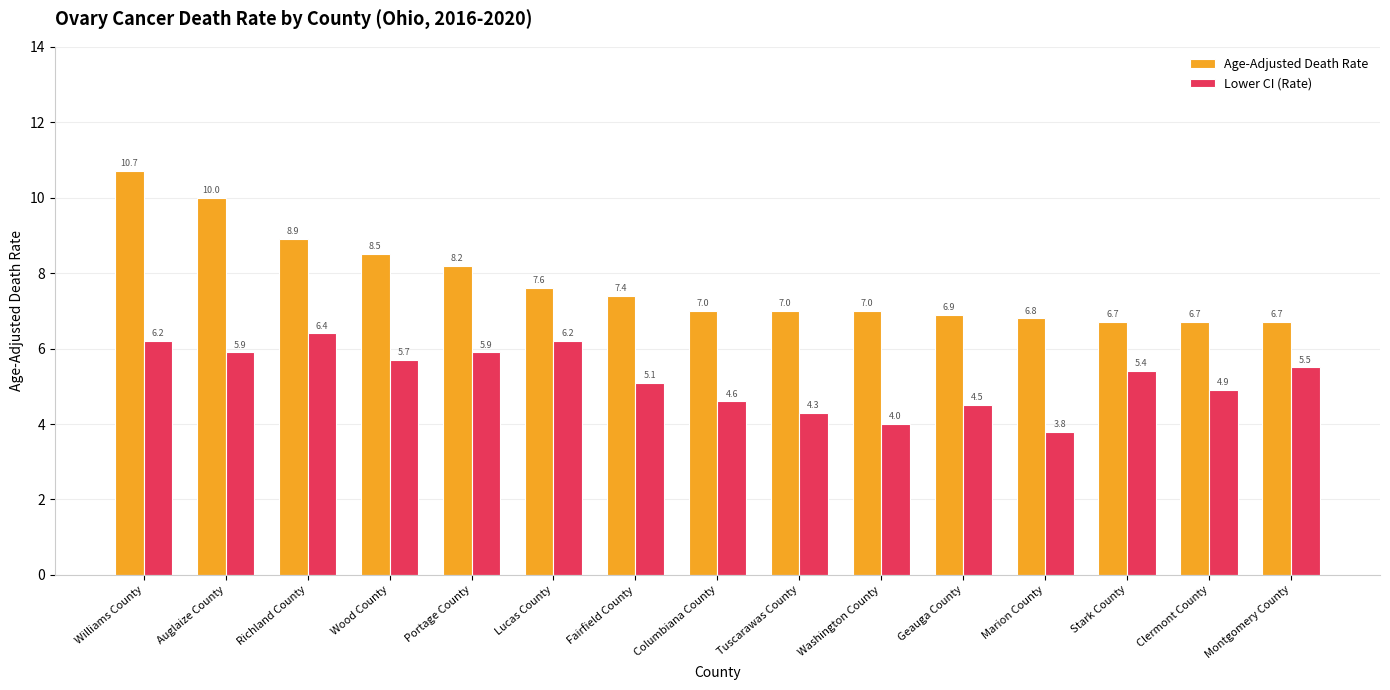

Which series has the largest total across all categories?

Age-Adjusted Death Rate